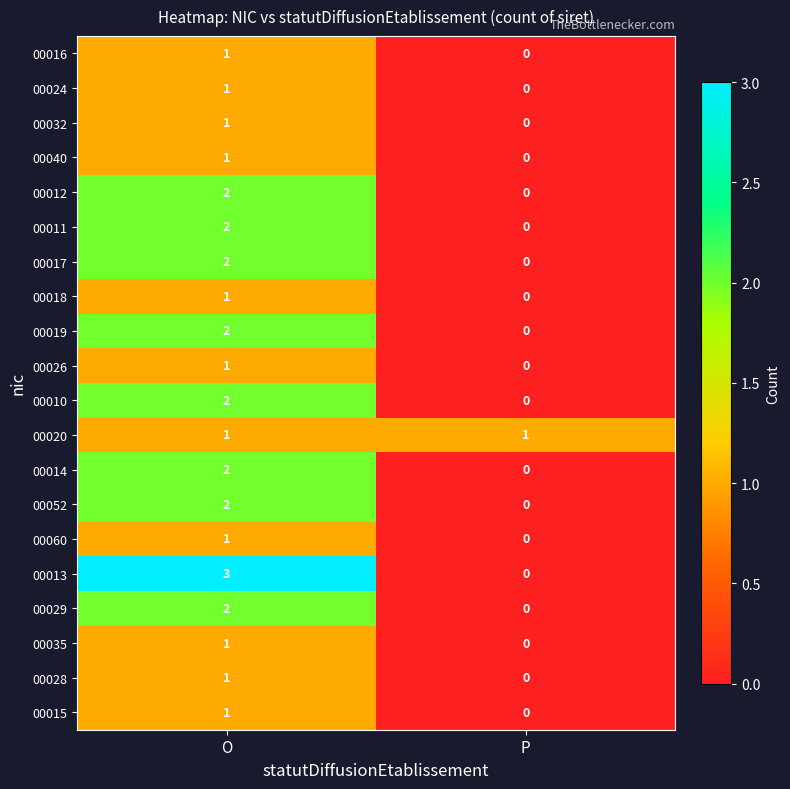

List the labels in order of 00017 value, smallest first.

P, O